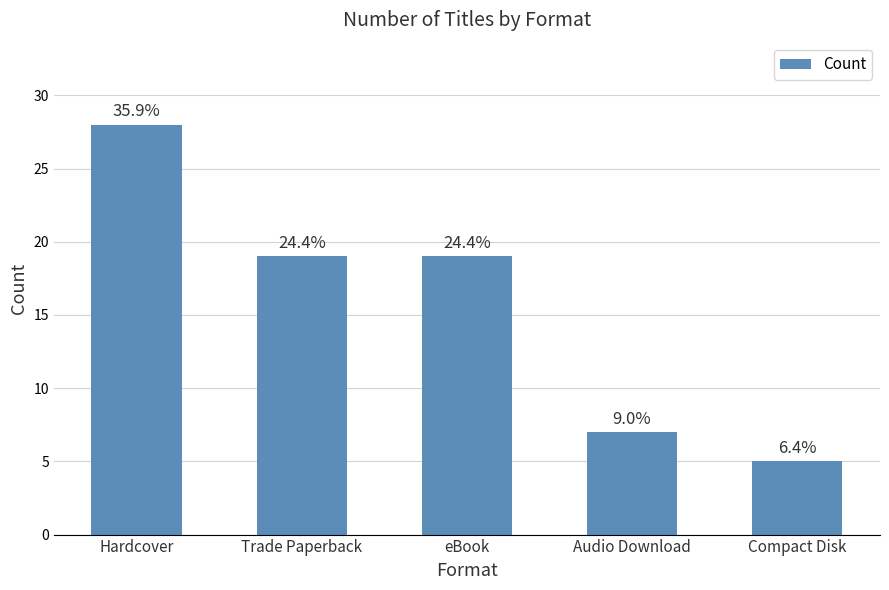

Which has a higher value, Trade Paperback or Audio Download?

Trade Paperback